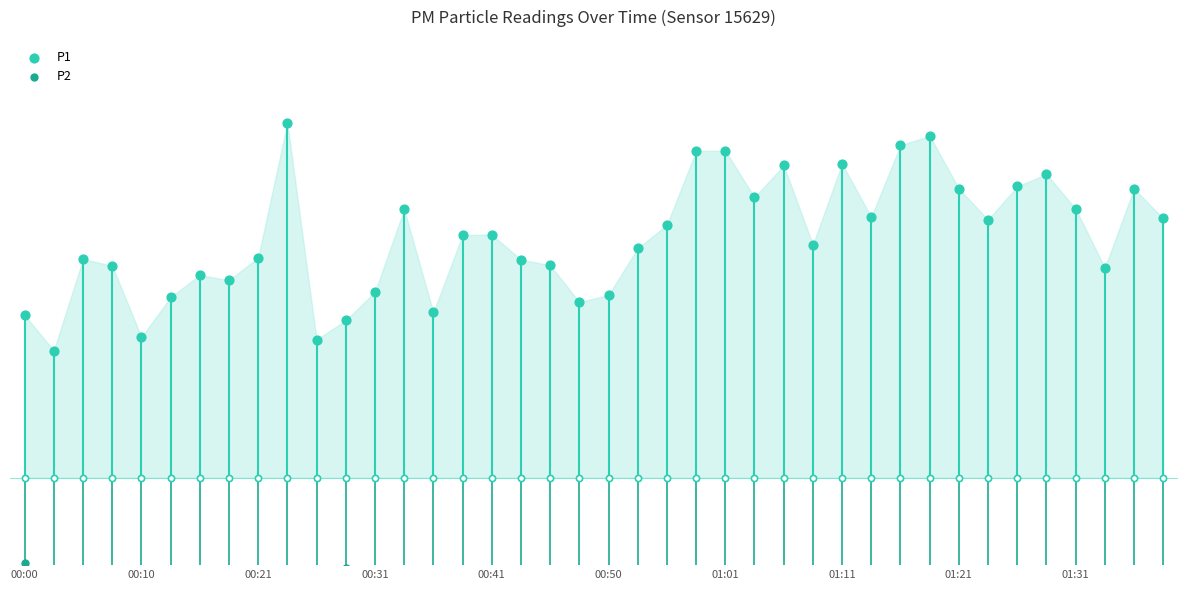

Which series reaches the minimum Y coordinate?

P2